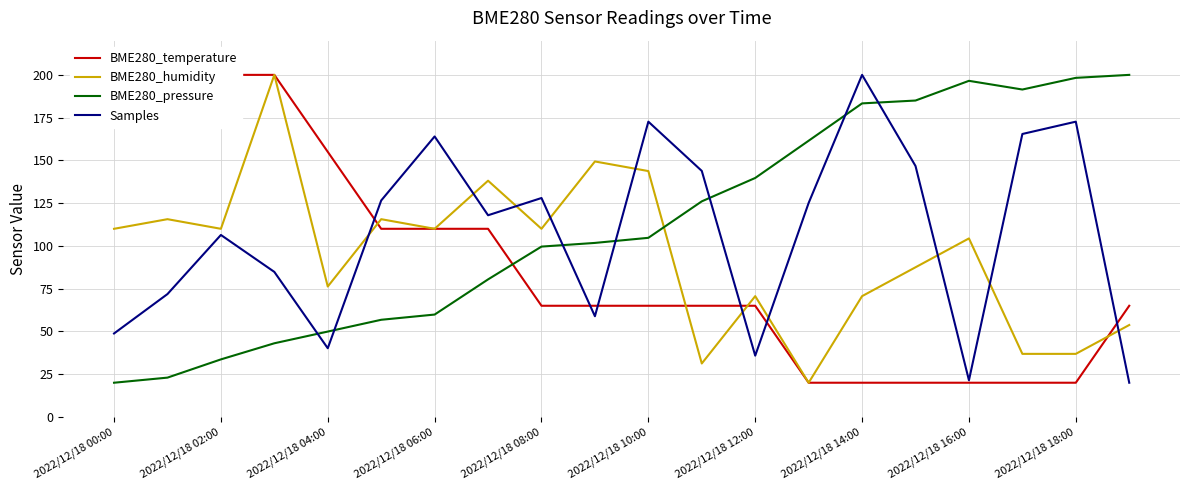

How many interior local valleys does the BME280_humidity series have?

6